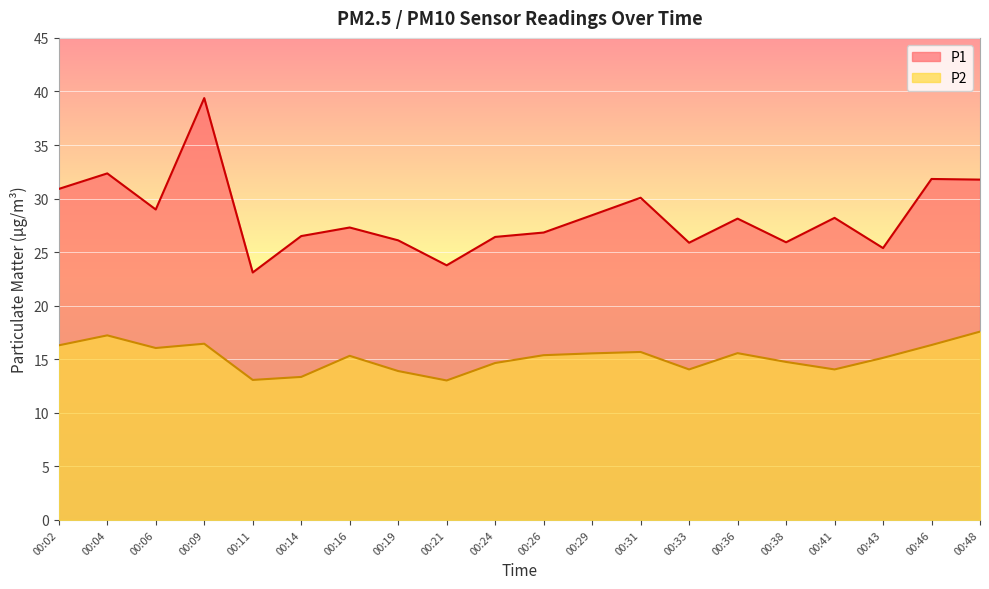

What are all the series names shown in the legend?

P1, P2